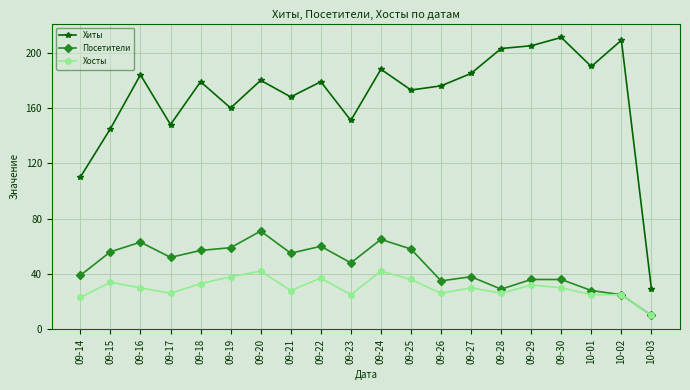

True or false: Хиты and Хосты intersect in this chart.

False